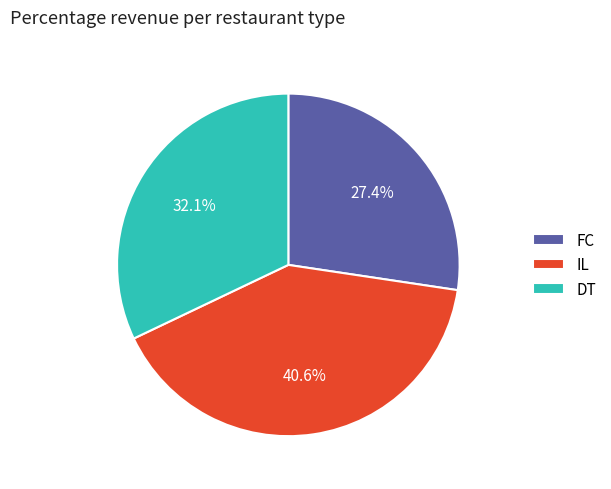

What portion of the pie excludes FC?

72.6%